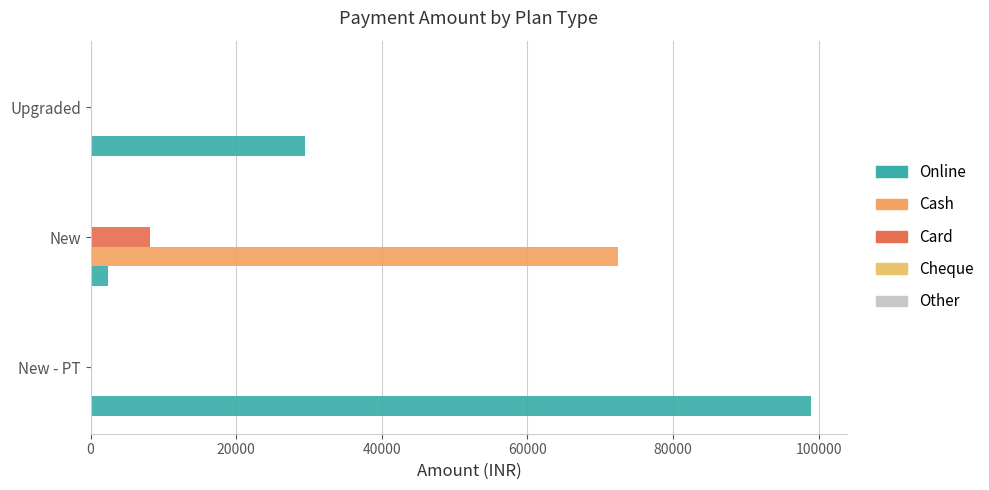

What is the highest value of the Cash series?

72500